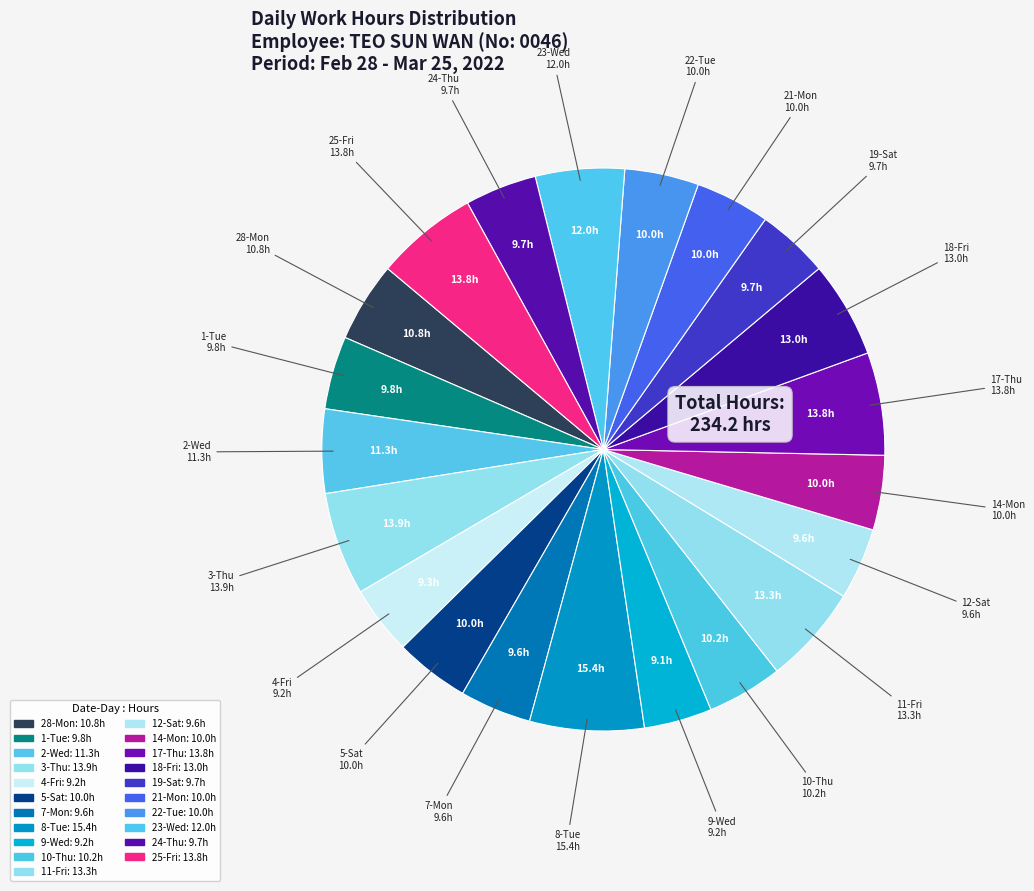

How many slices are in this pie chart?

21